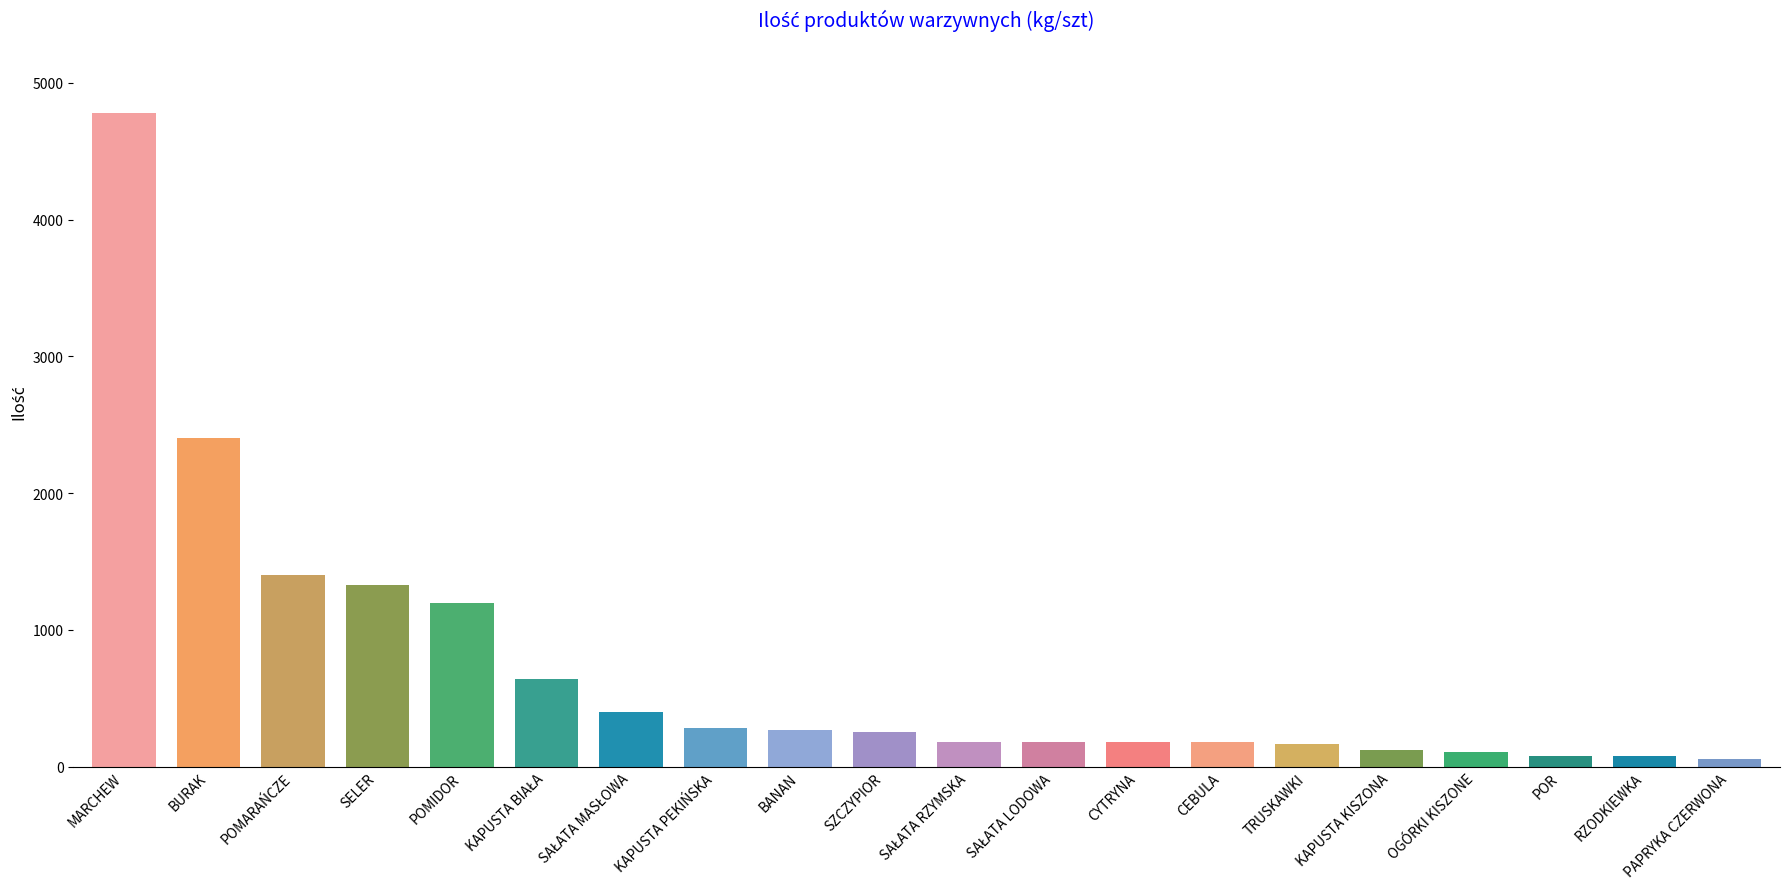

Where does the data first go above 257?

MARCHEW